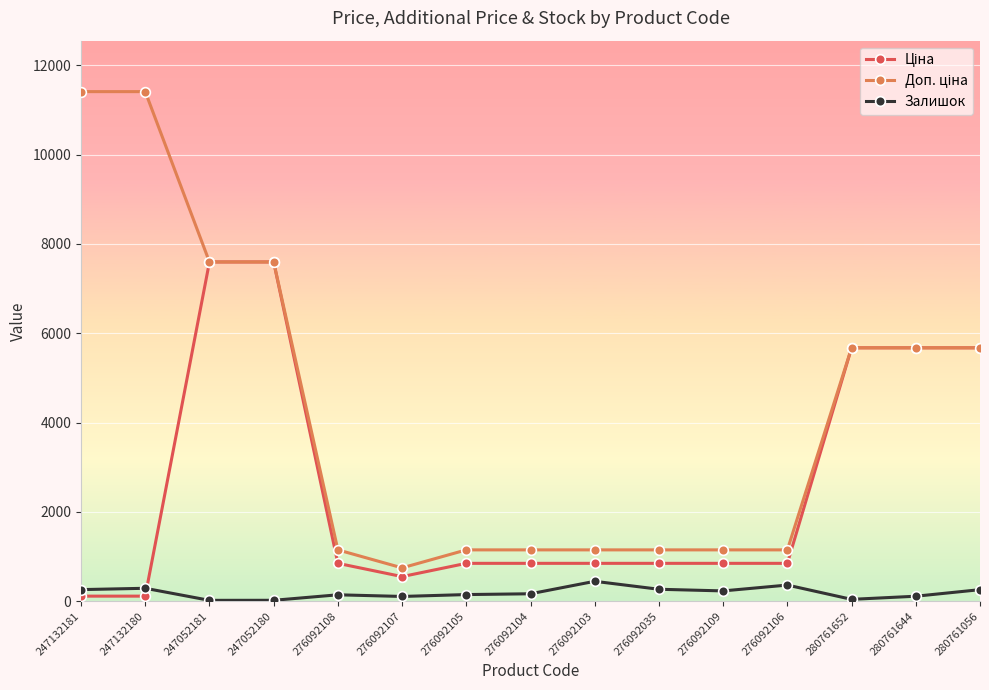

How many distinct data groups are displayed?

3